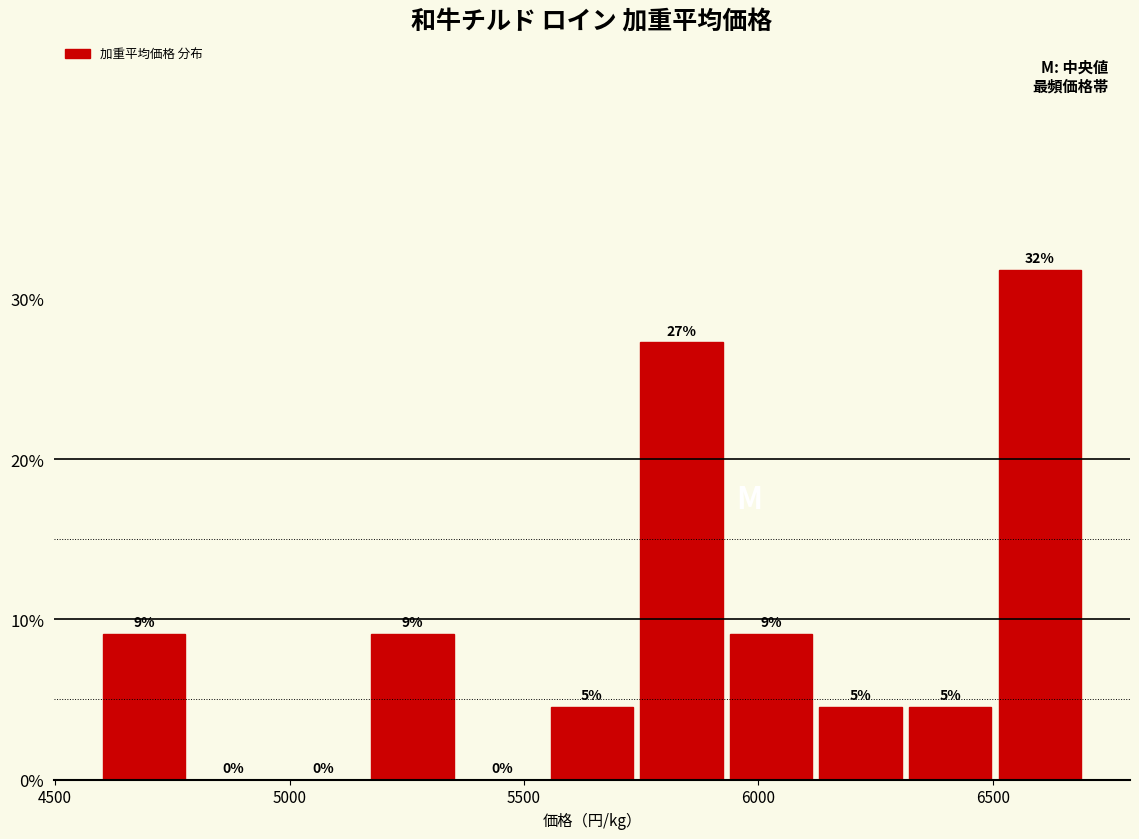

Around what value on the x-axis is the tallest bar? Give the approximate position of its centre, as read against the axis.

6600